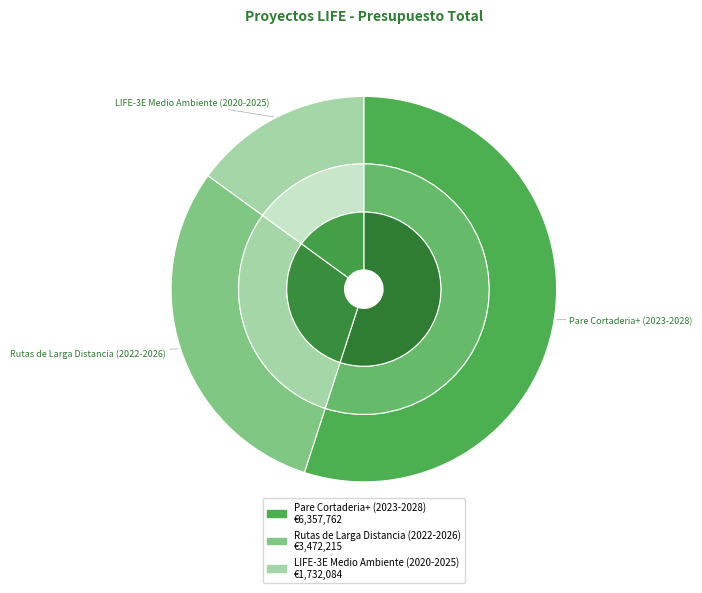

To the nearest percent, what is the average slice percentage?

33%